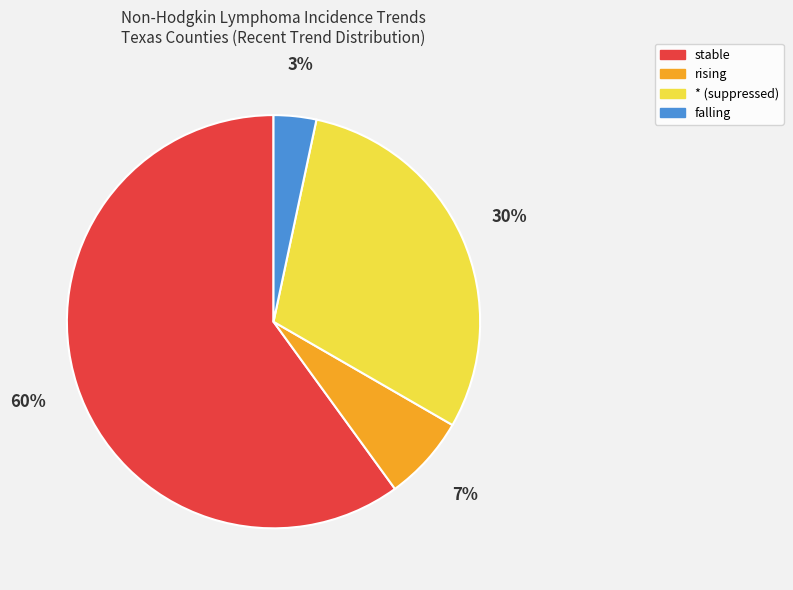

Is there a majority slice in this chart?

Yes